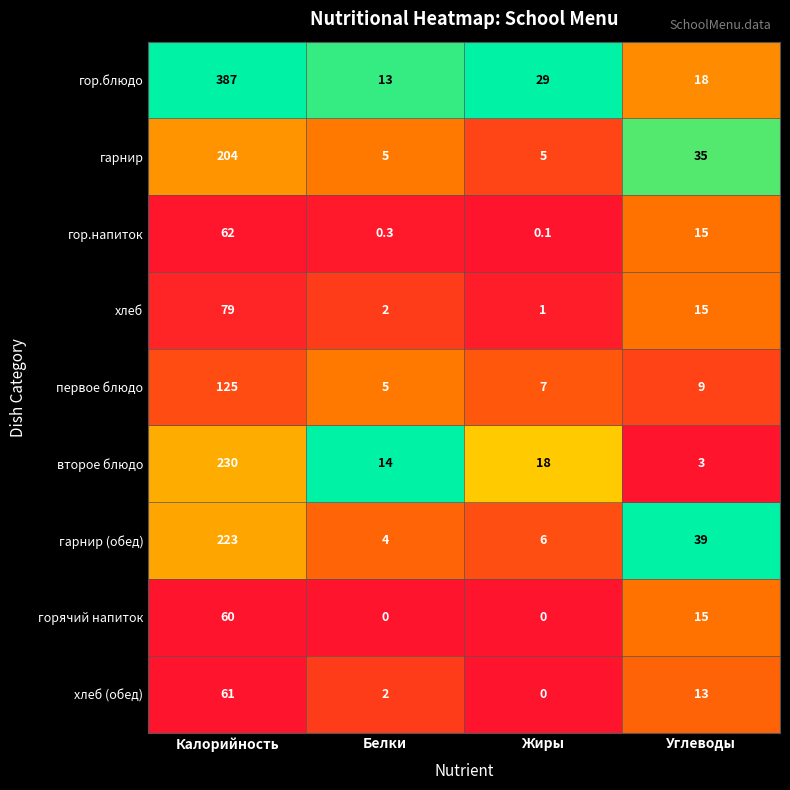

List the series in order of their peak value, lowest first.

горячий напиток, хлеб (обед), гор.напиток, хлеб, первое блюдо, гарнир, гарнир (обед), второе блюдо, гор.блюдо